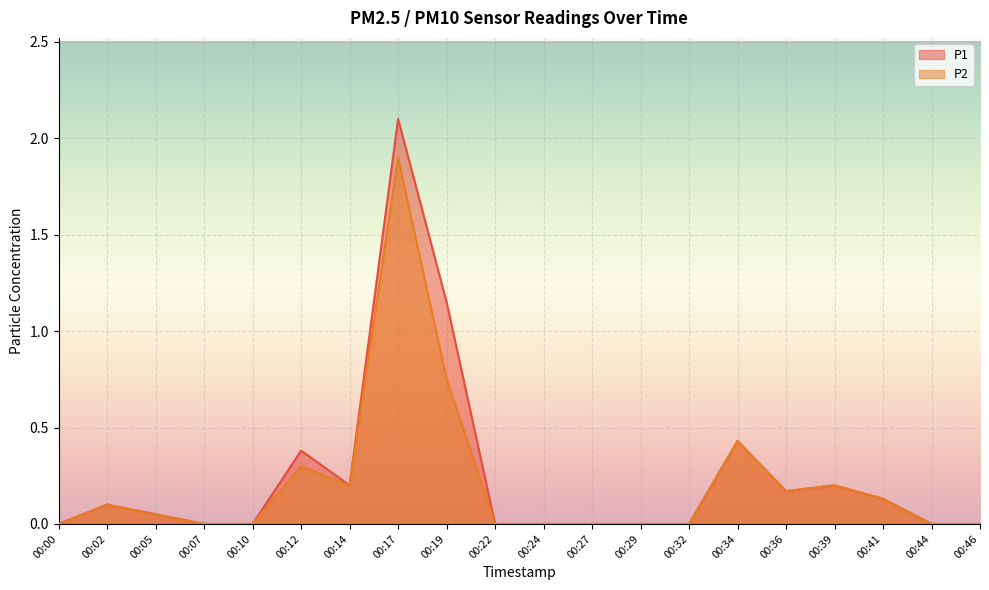

What is the difference between the maximum and minimum values in the P2 series?

1.9